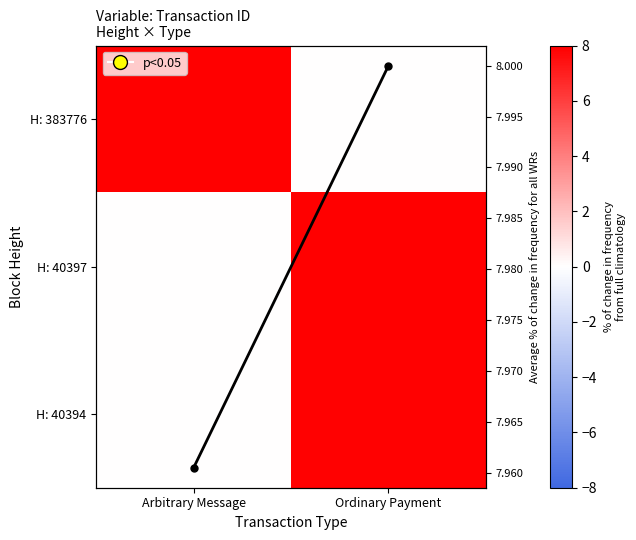

At Arbitrary Message, list the series in order from largest to smallest.

H: 383776, mean, H: 40397, H: 40394